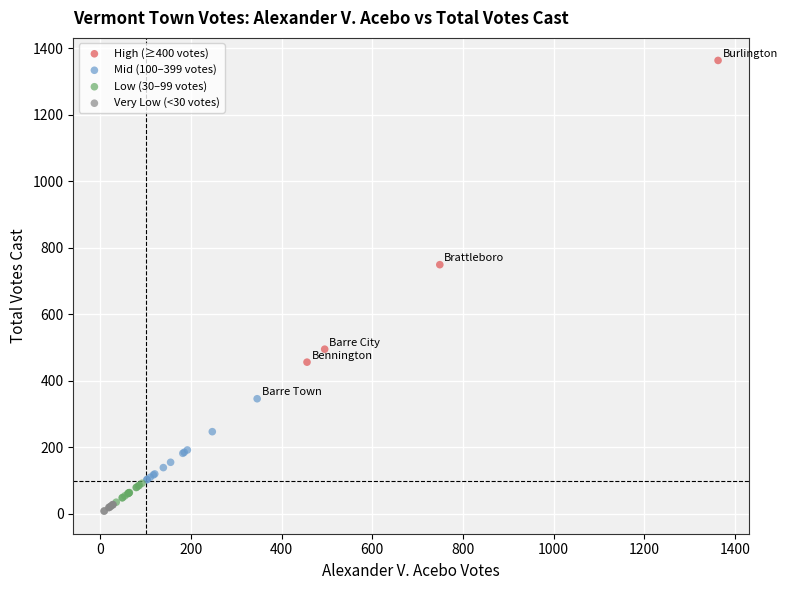

Which series has the largest Y range (max minus min)?

High (≥400 votes)